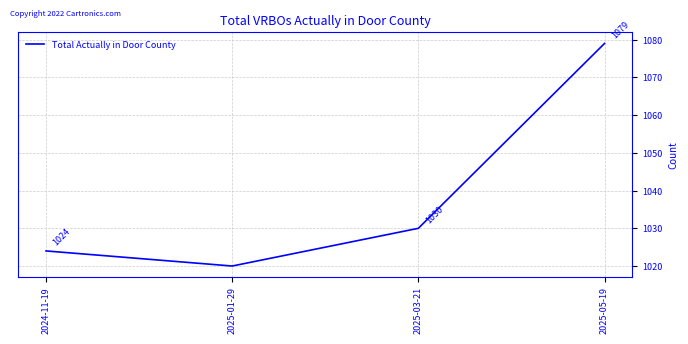

Count the number of data series in this chart.

1